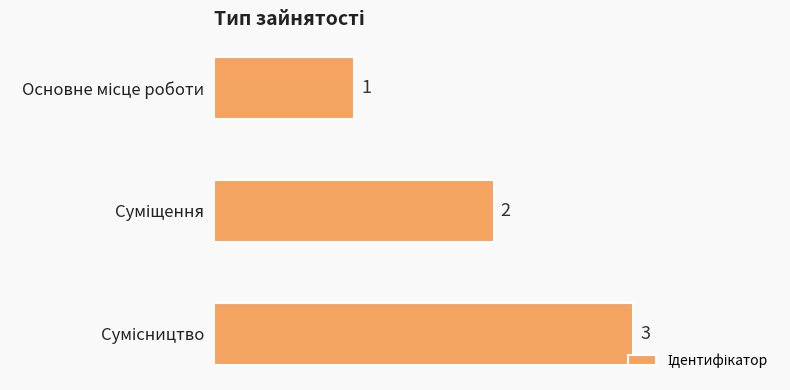

Count the values in the range 1 to 3.

3